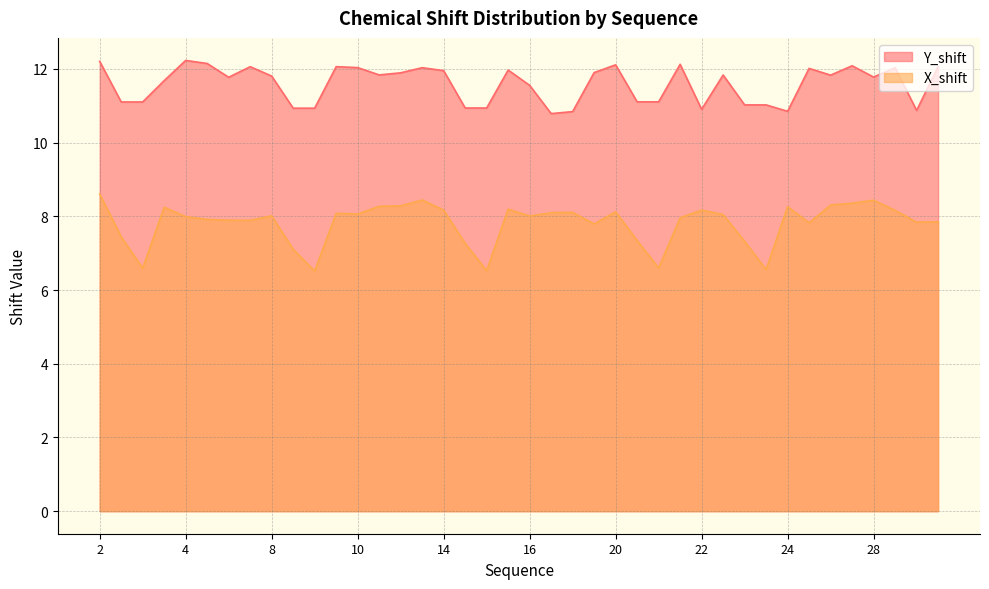

True or false: Y_shift and X_shift cross at least once.

False